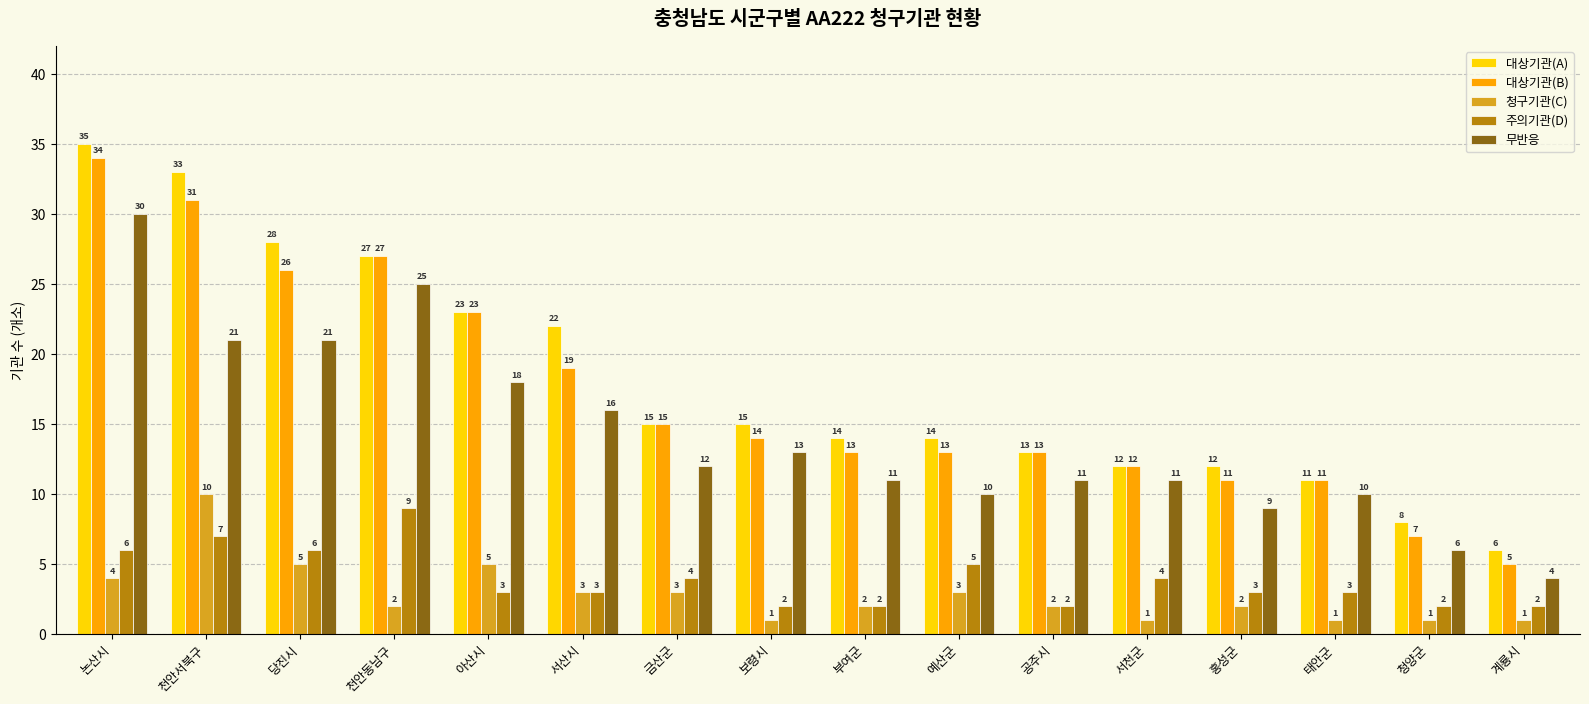

Count the number of data series in this chart.

5